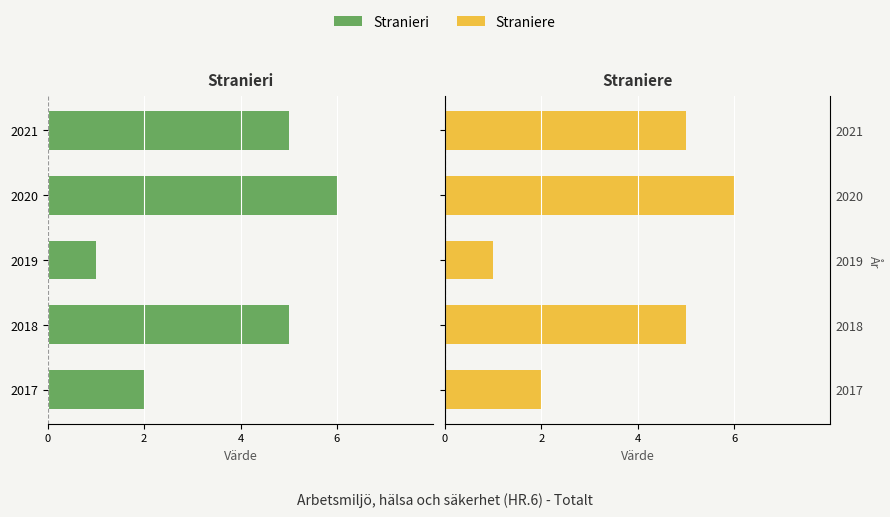

What are all the series names shown in the legend?

Stranieri, Straniere